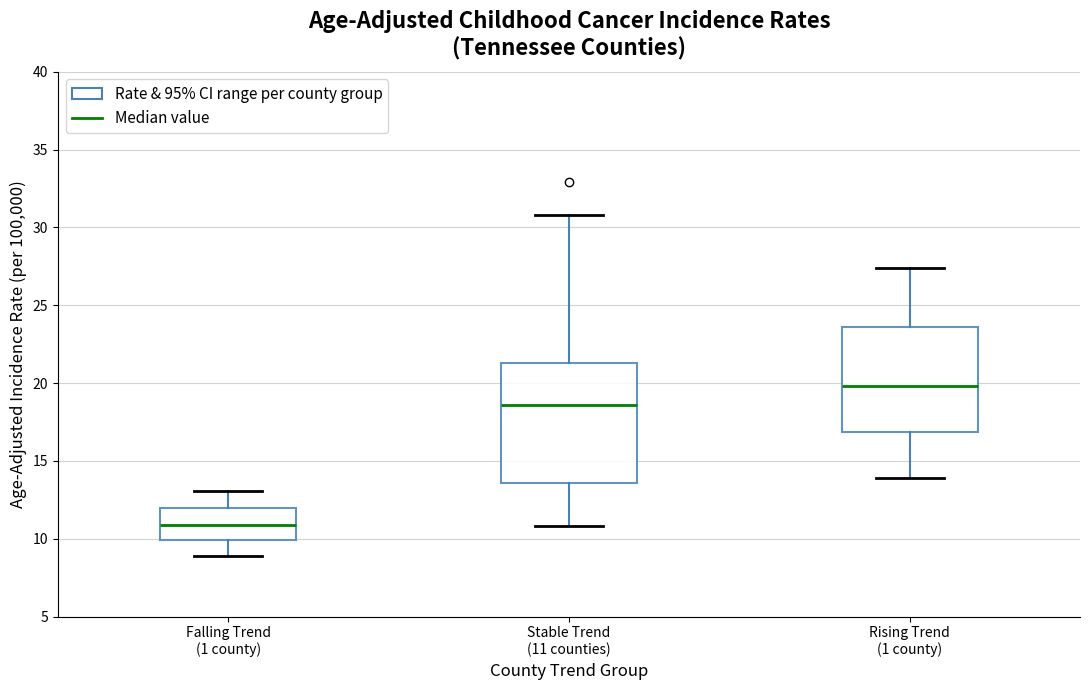

Reading left to right, transcribe this box plot: for each box, give where its median line is, the range the box spans, and where its two whiskers end, as read against the y-axis. The values are not printed on the chart, so give them approximately, as read against the axis.

Falling Trend (1 county): median 11.0, box 10.0 to 12.0, whiskers 9.0 to 13.0
Stable Trend (11 counties): median 18.5, box 13.5 to 21.5, whiskers 11.0 to 31.0
Rising Trend (1 county): median 20.0, box 17.0 to 23.5, whiskers 14.0 to 27.5